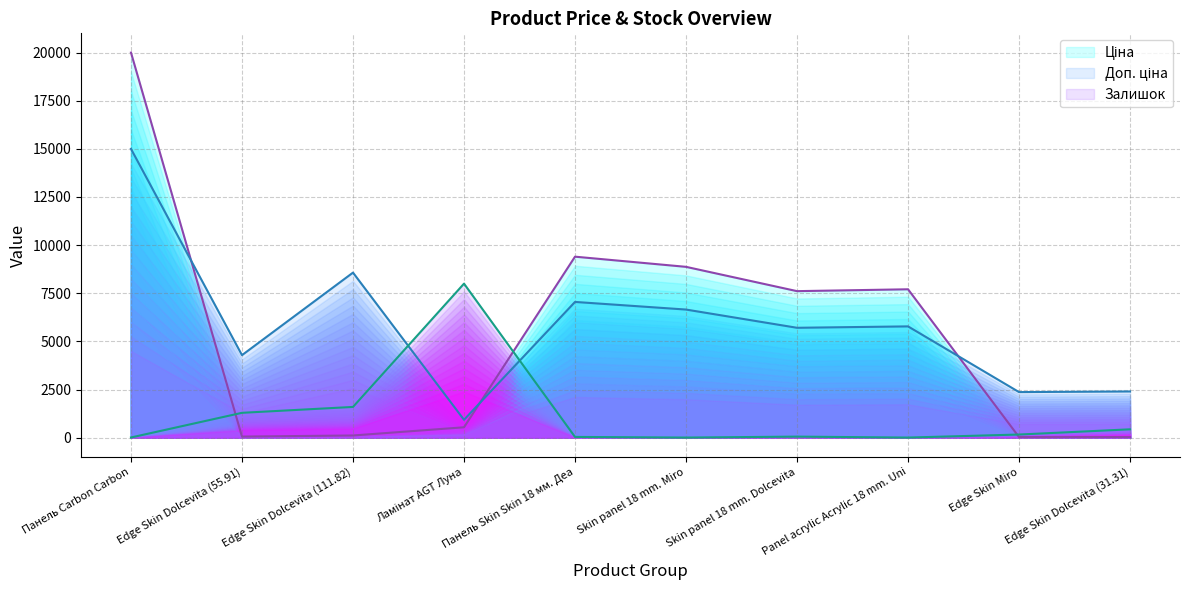

At which label does Доп. ціна reach its minimum?

Ламінат AGT Луна